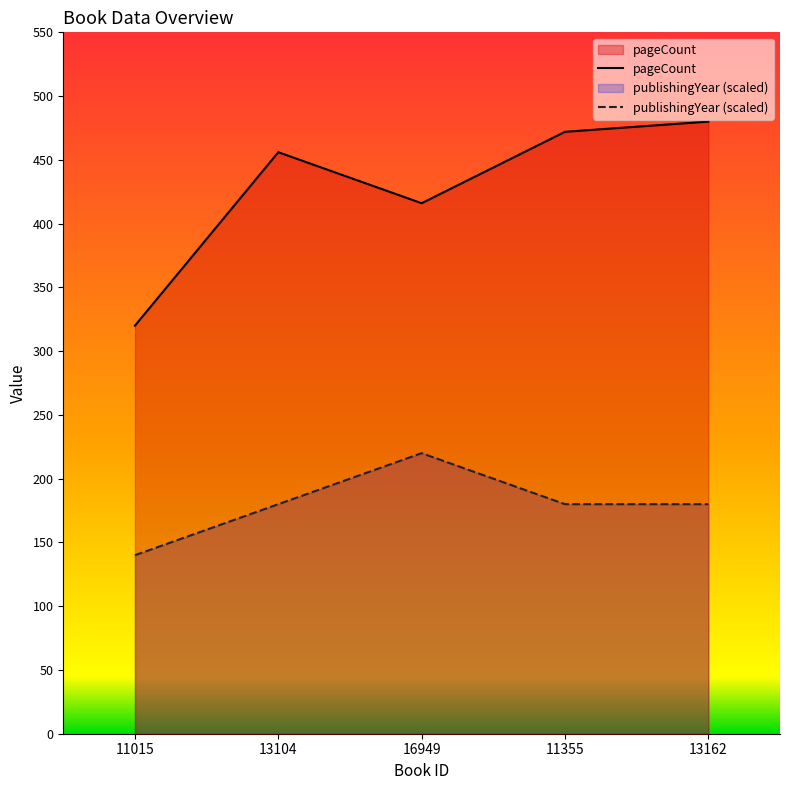

At which label is pageCount closest to 400?

16949